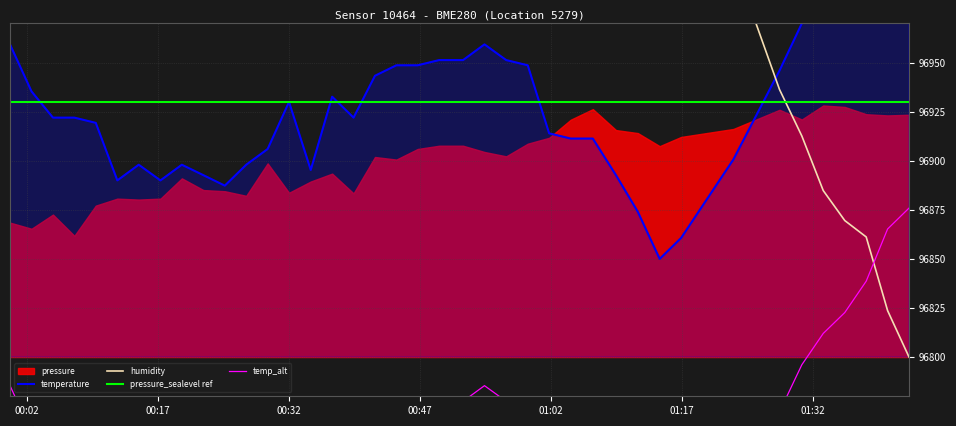

How many intersections are there between temperature and humidity?

1